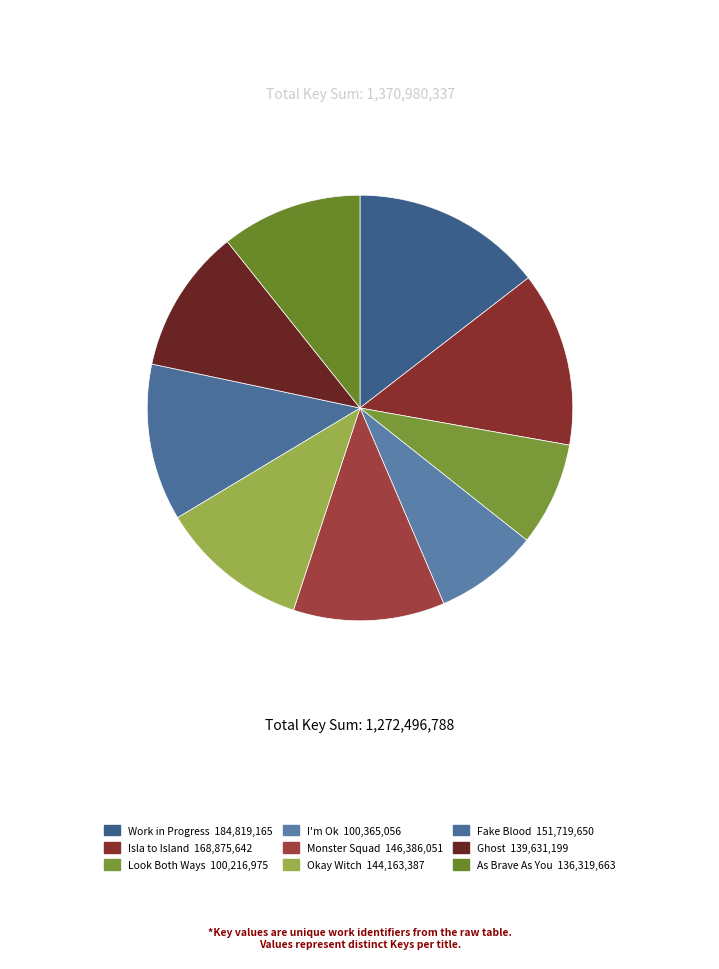

How many slices are in this pie chart?

9